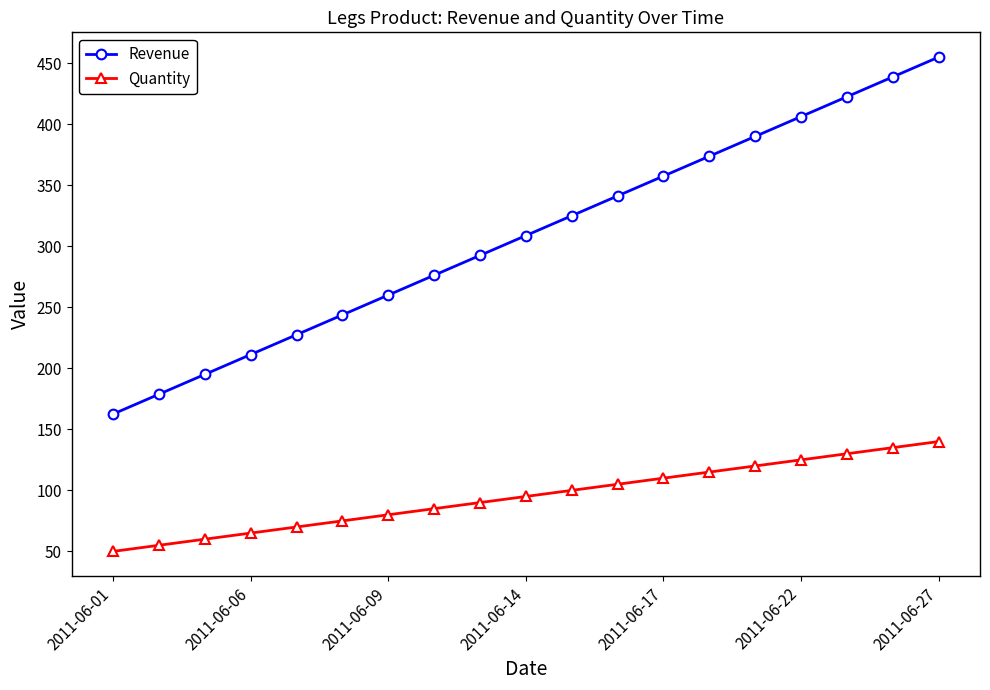

What are all the series names shown in the legend?

Revenue, Quantity